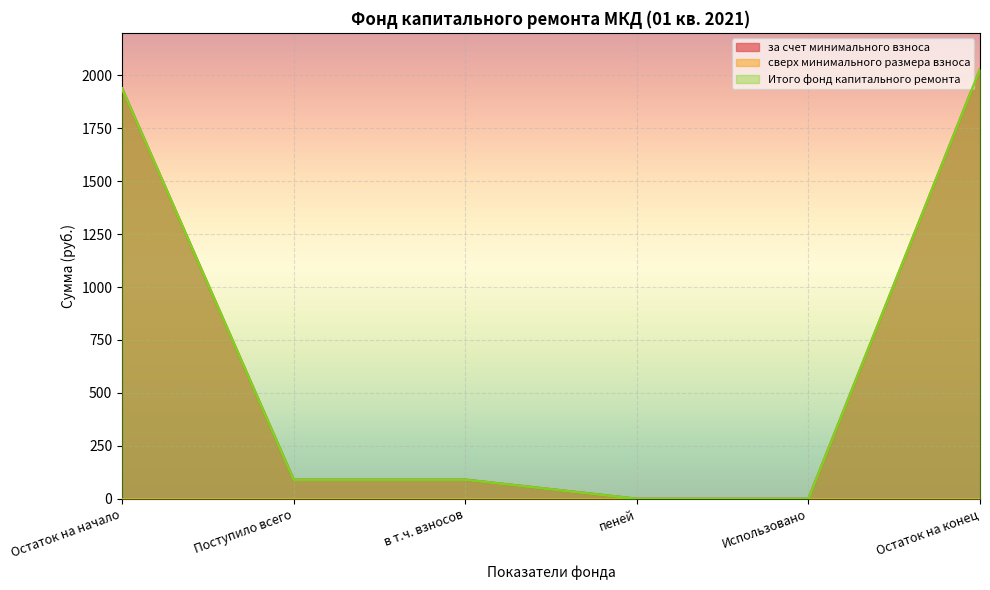

True or false: Итого фонд капитального ремонта and за счет минимального взноса cross at least once.

False